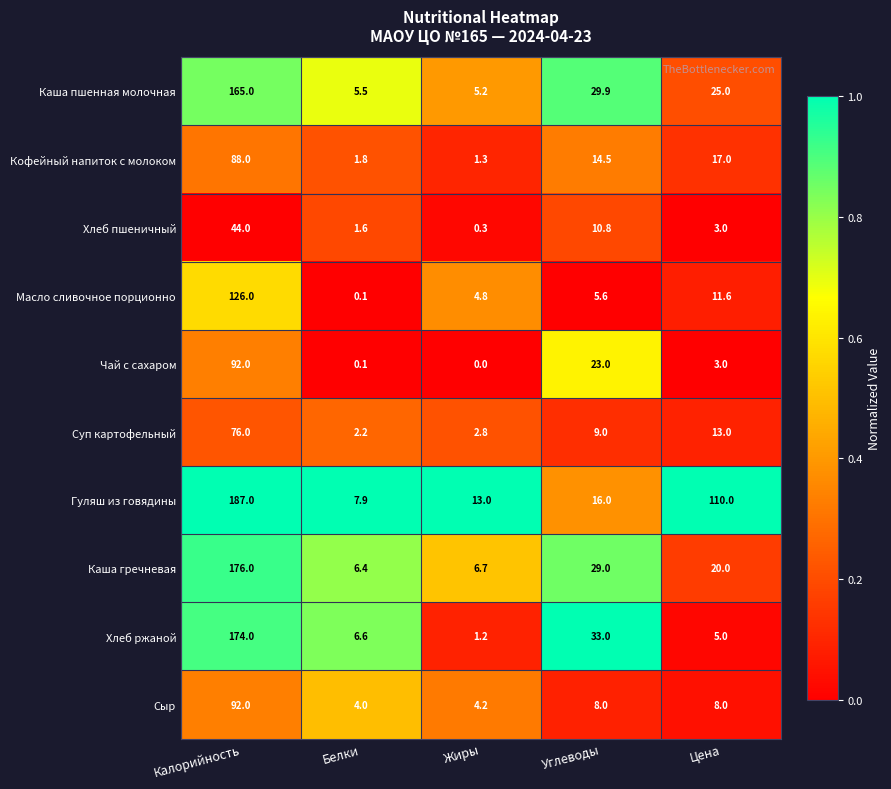

What is the total value across all series at Белки?

36.2